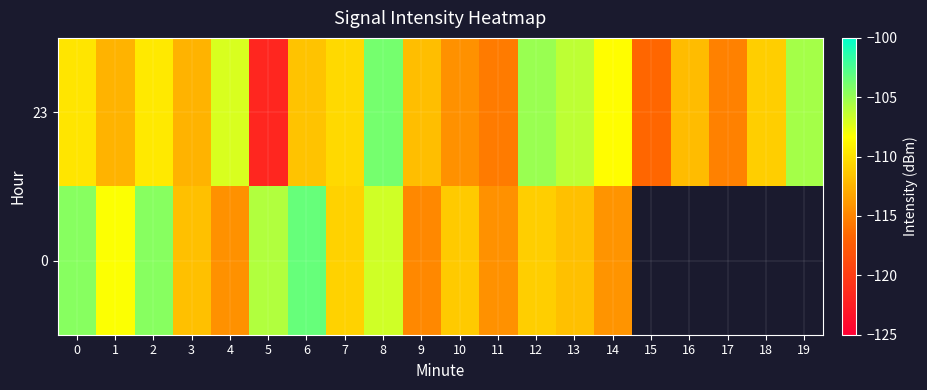

What is the sum of all 23 values?

-2220.5